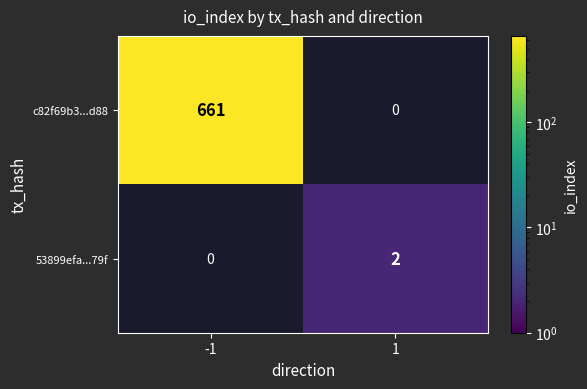

What is the sum of the c82f69b3...d88 values at 1 and -1?

661